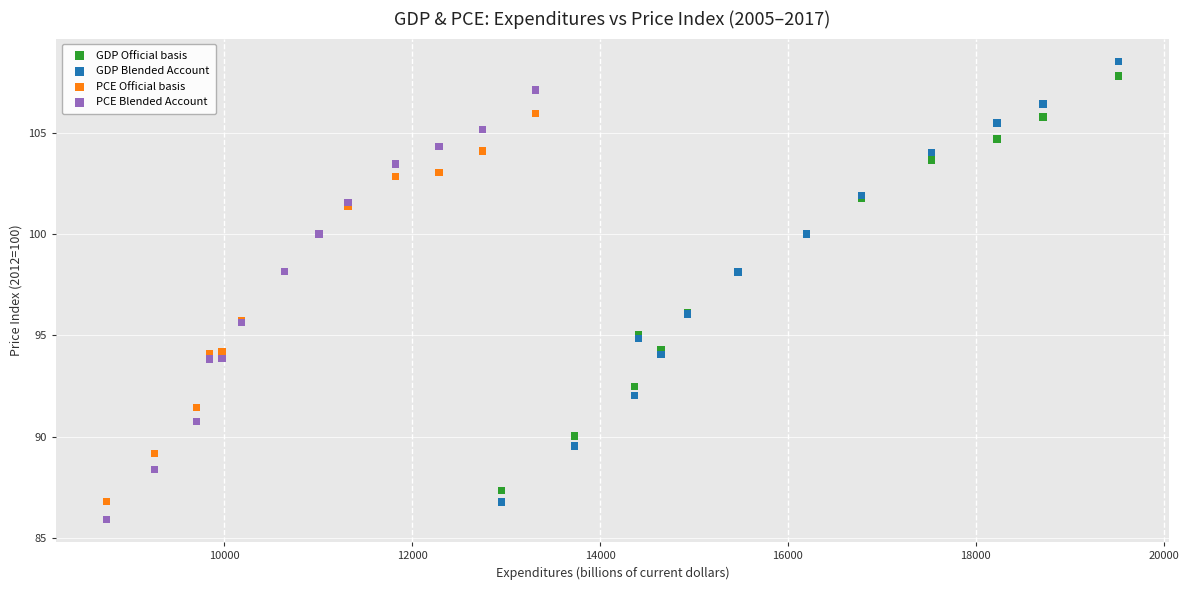

Which series contains the highest Y value?

GDP Blended Account